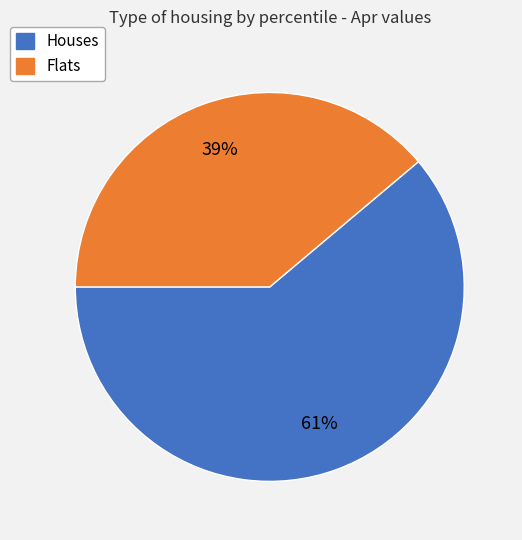

To the nearest percent, what is the average slice percentage?

50%